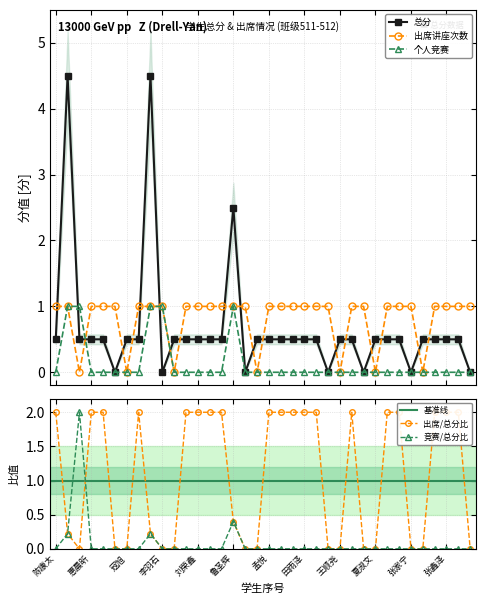

What is the difference between the highest and lowest values at 田雨泽?

1.0